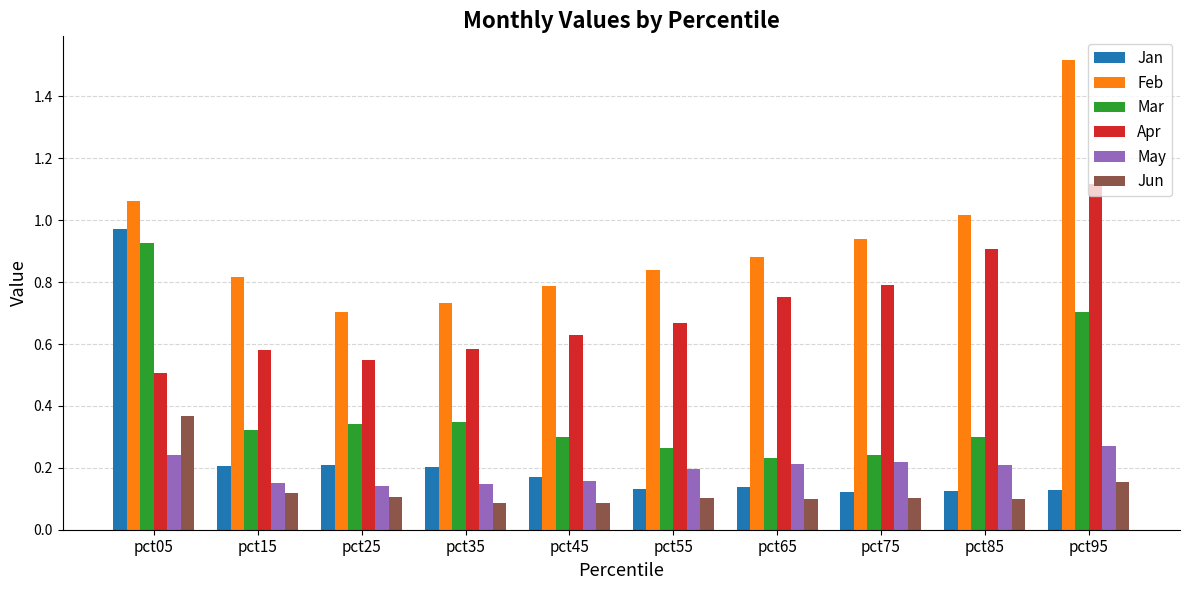

What is the sum of all Mar values?

4.0